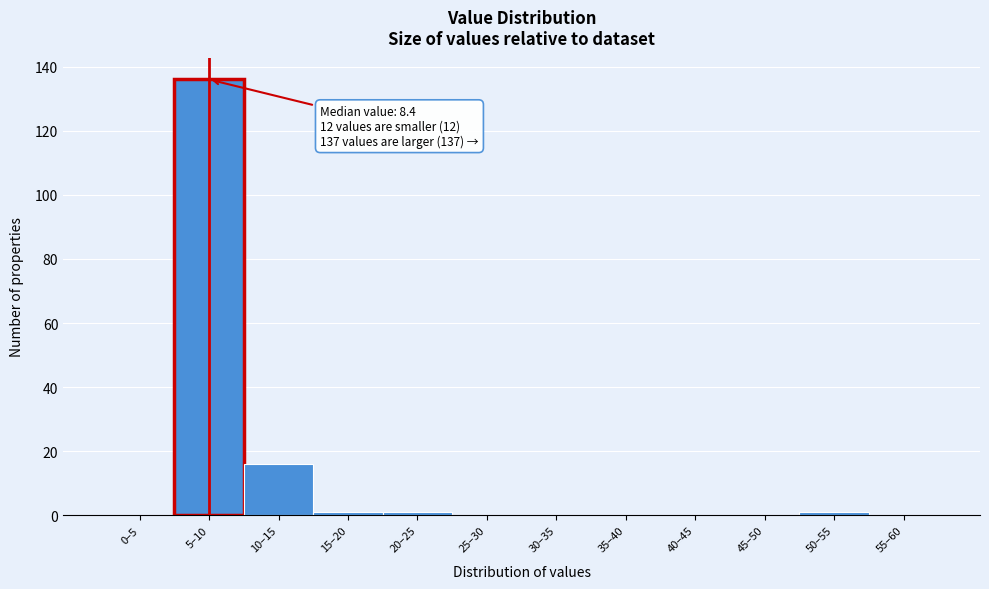

Reading left to right, what are all the values shown in this chart?

0–5=0	5–10=136	10–15=16	15–20=1	20–25=1	25–30=0	30–35=0	35–40=0	40–45=0	45–50=0	50–55=1	55–60=0